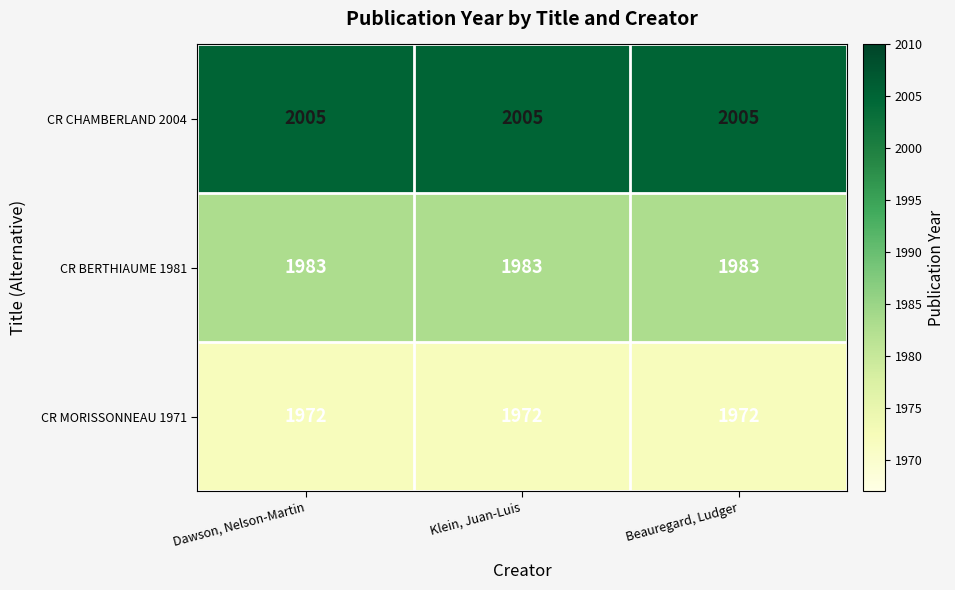

What is the minimum value for CR MORISSONNEAU 1971?

1972